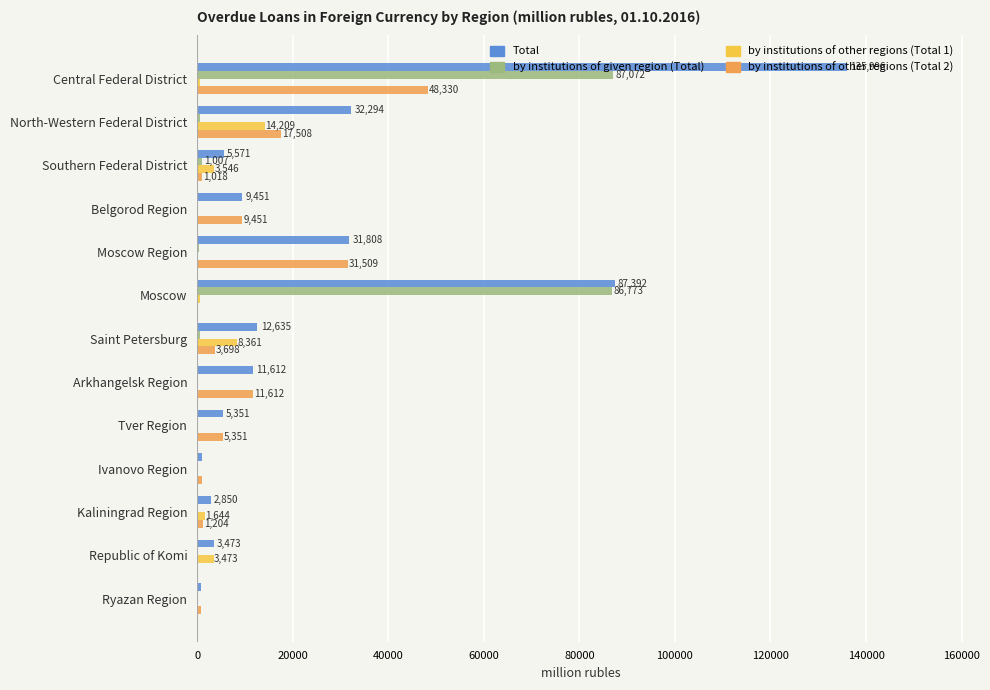

The by institutions of other regions (Total 1) series shows 9759 at Moscow Region. True or false?

False